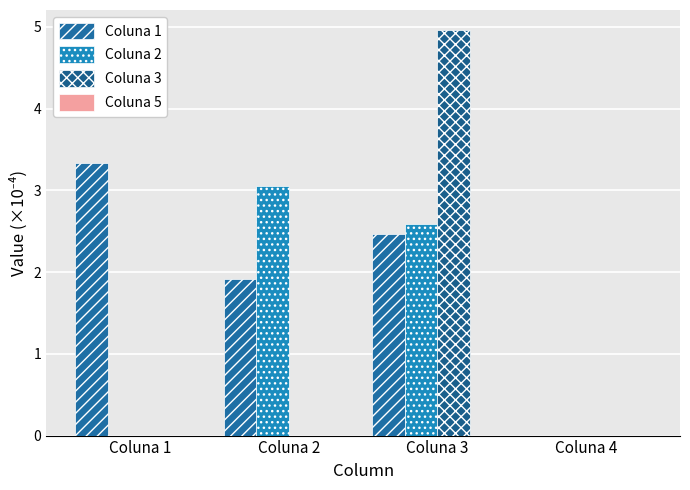

What is the spread (max minus min) of values at Coluna 1?

3.3